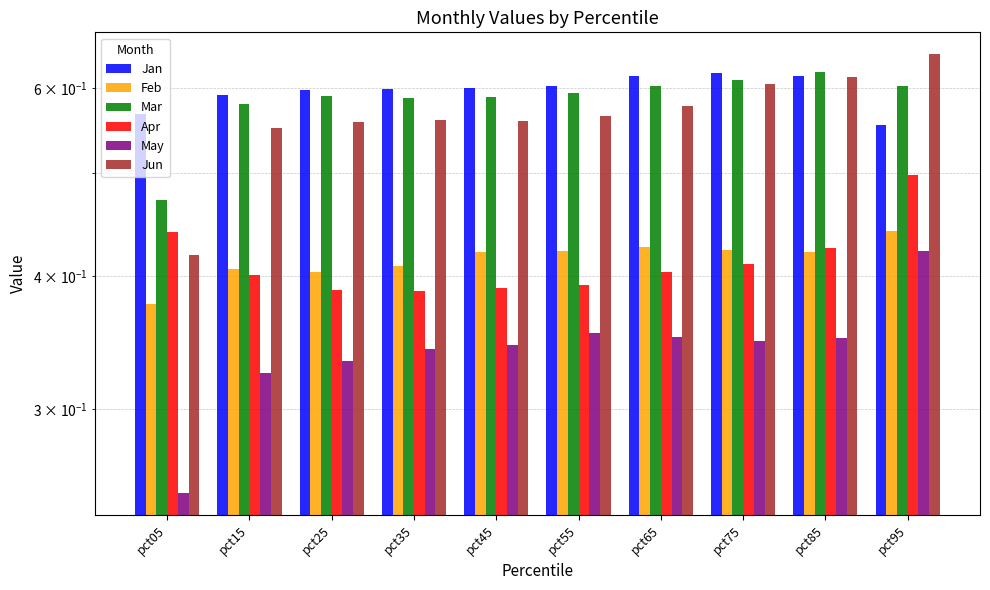

At pct25, list the series in order from largest to smallest.

Jan, Mar, Jun, Feb, Apr, May